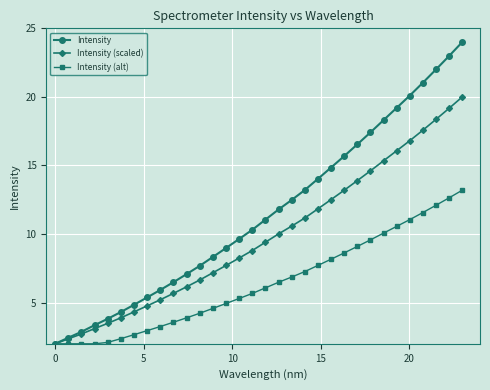

Which series has the largest total across all categories?

Intensity